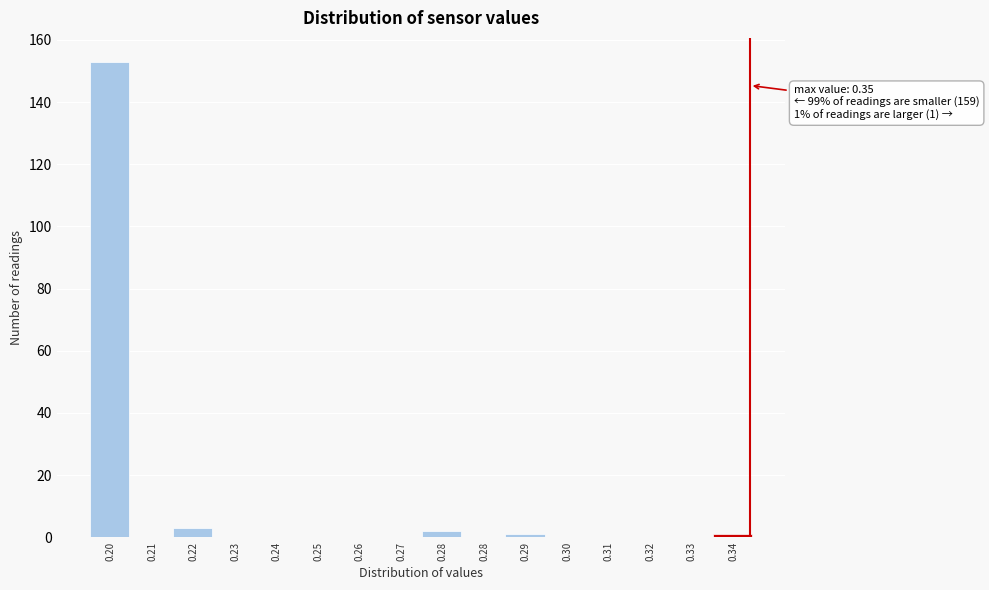

Are the bars horizontal?

No